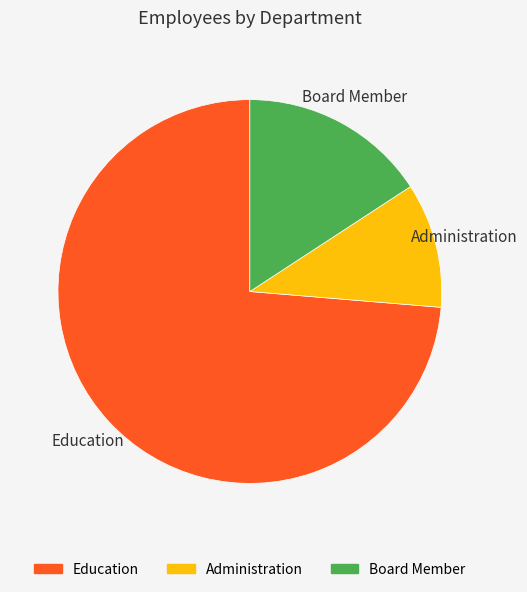

Between Administration and Education, which is larger?

Education